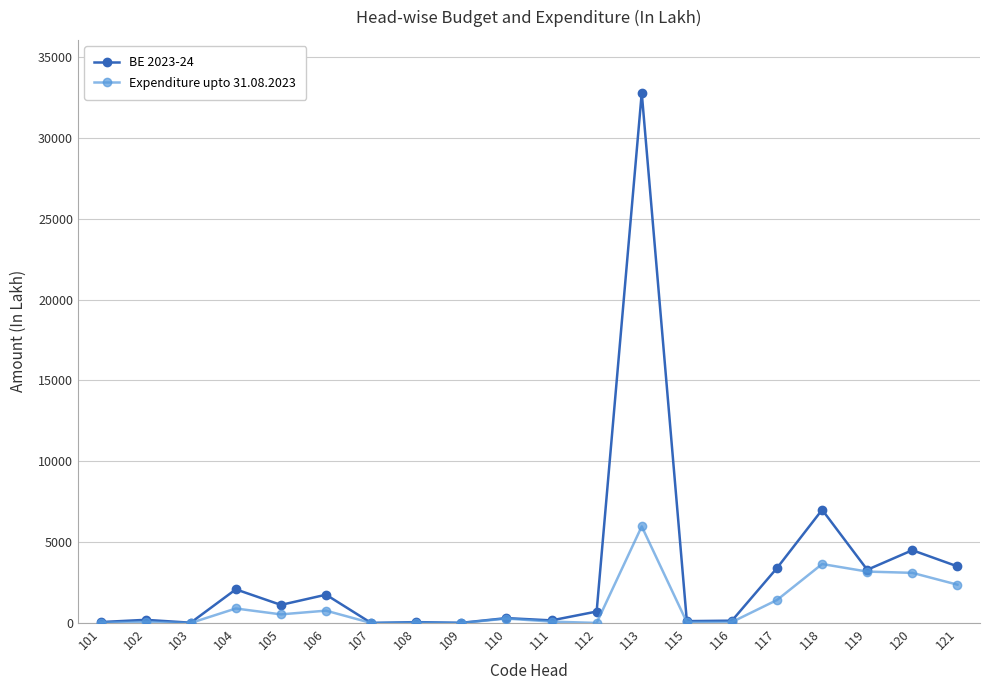

Rank the series by their maximum value, from lowest to highest.

Expenditure upto 31.08.2023, BE 2023-24